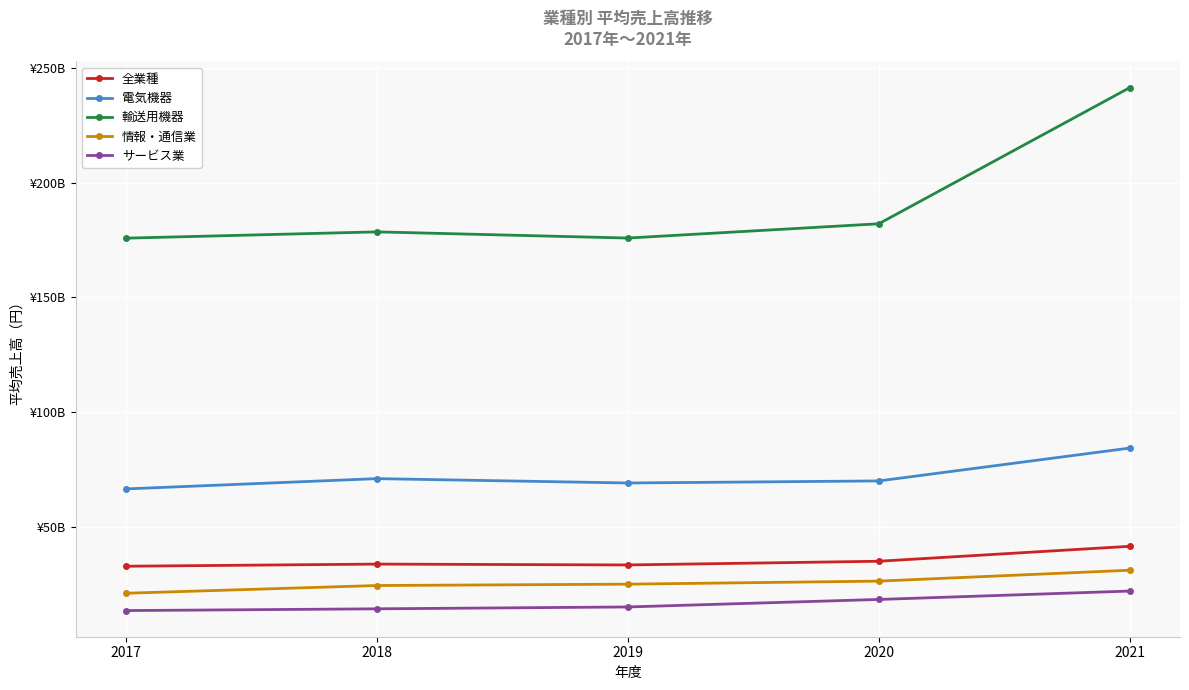

What are all the series names shown in the legend?

全業種, 電気機器, 輸送用機器, 情報・通信業, サービス業